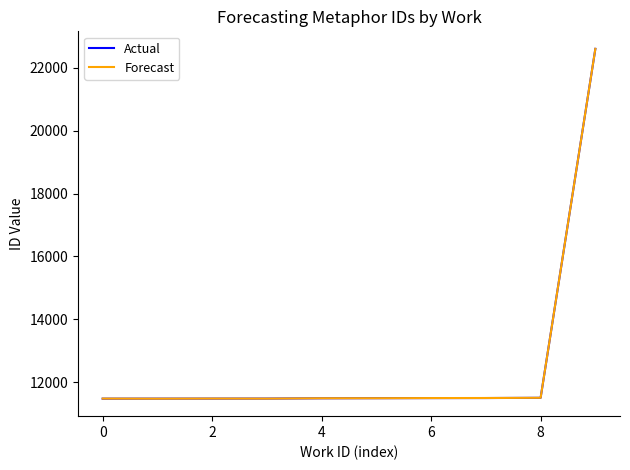

What are all the series names shown in the legend?

Actual, Forecast